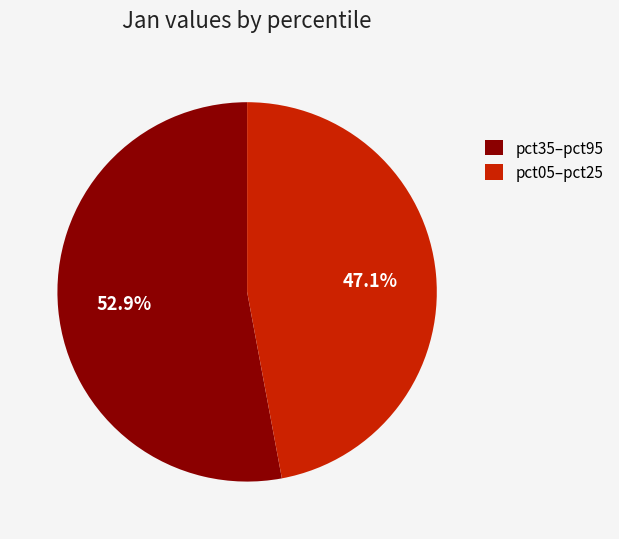

Does any single category account for the majority?

Yes